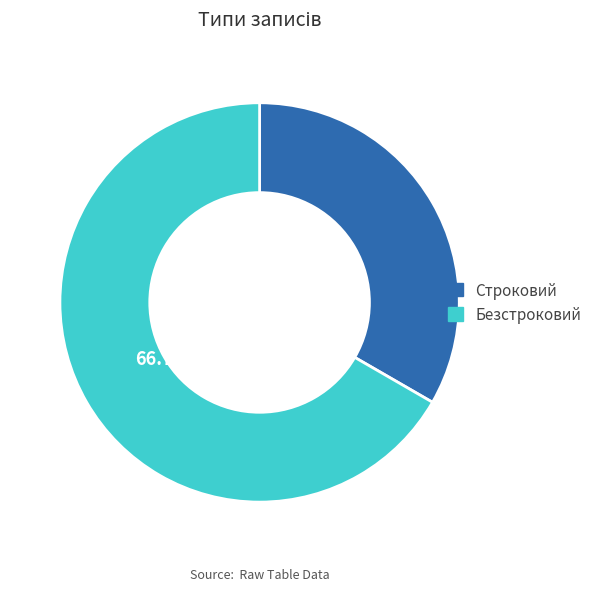

To the nearest percent, what is the difference between the Строковий and Безстроковий slice percentages?

33%